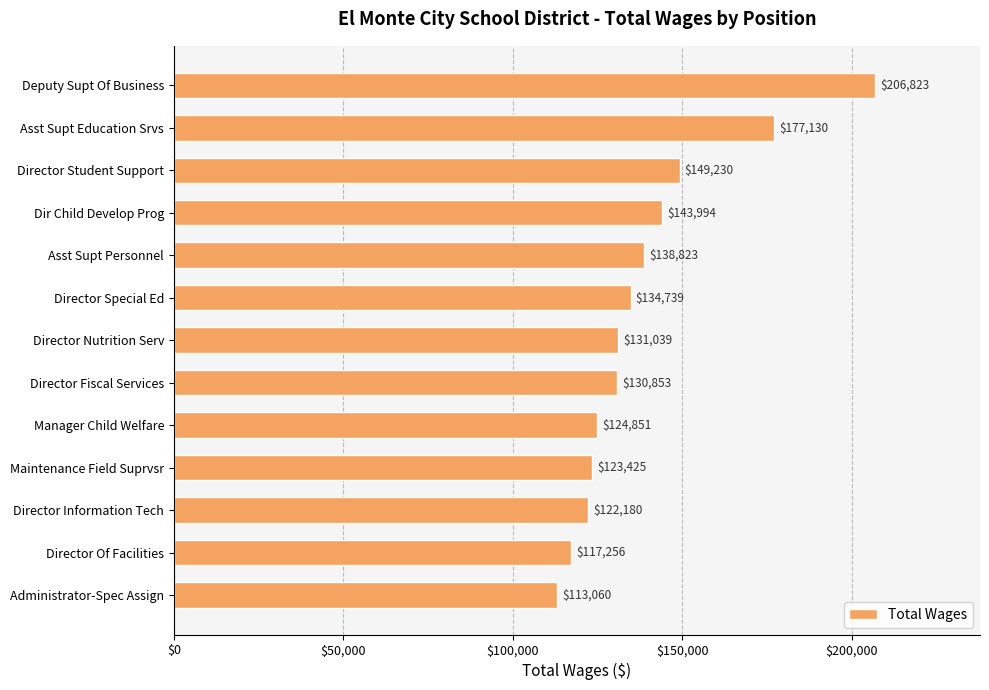

How many categories are shown in the chart?

13